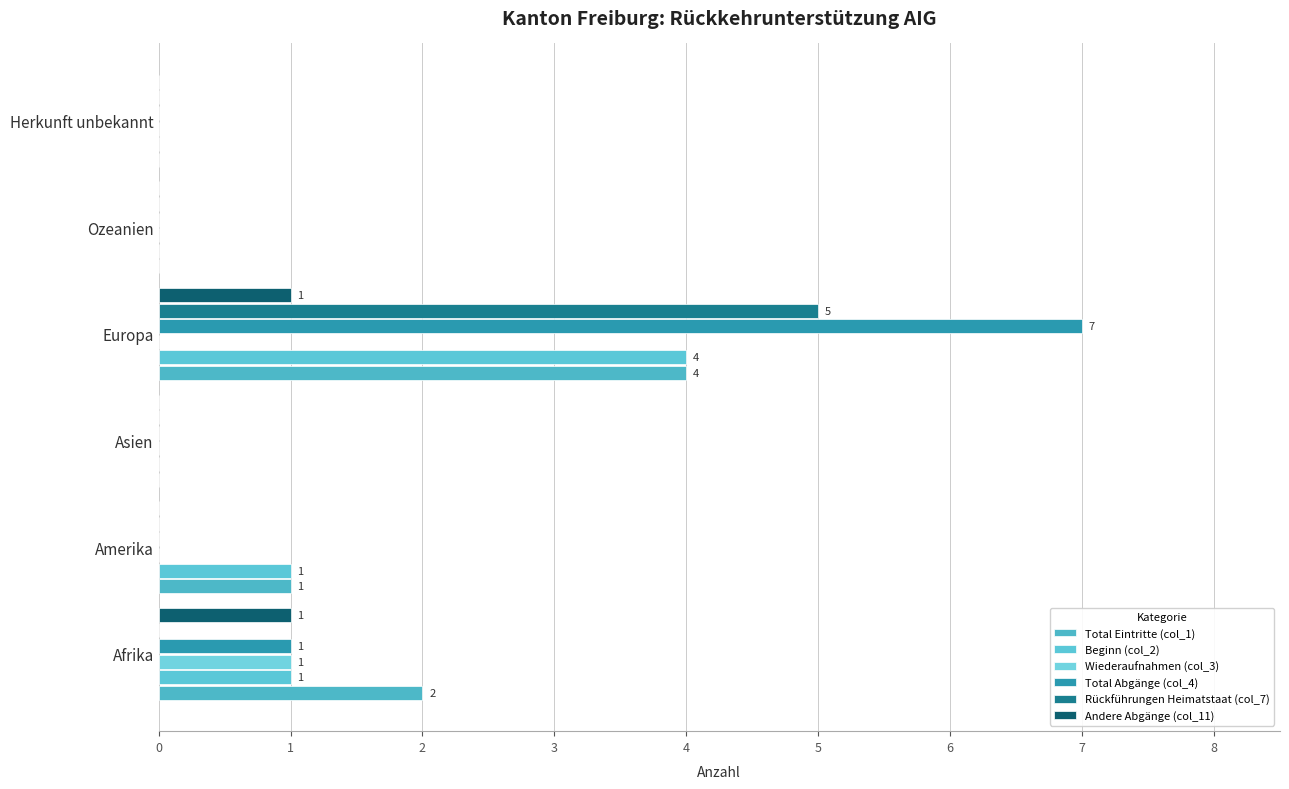

How many data points does each series have?

6